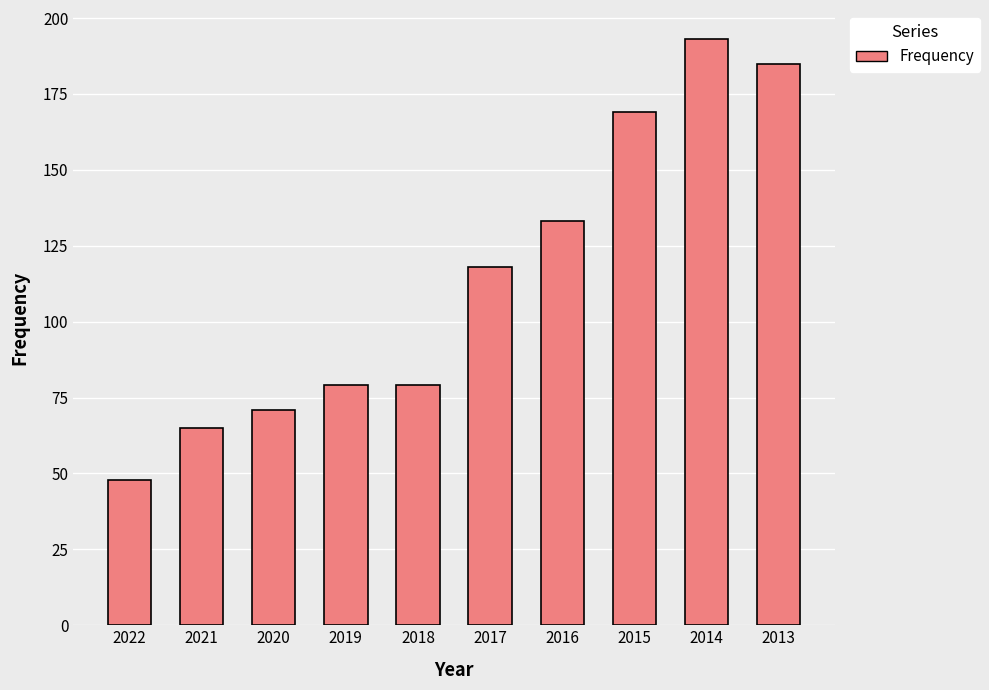

What is the ratio of the value at 2022 to the value at 2021?

0.7